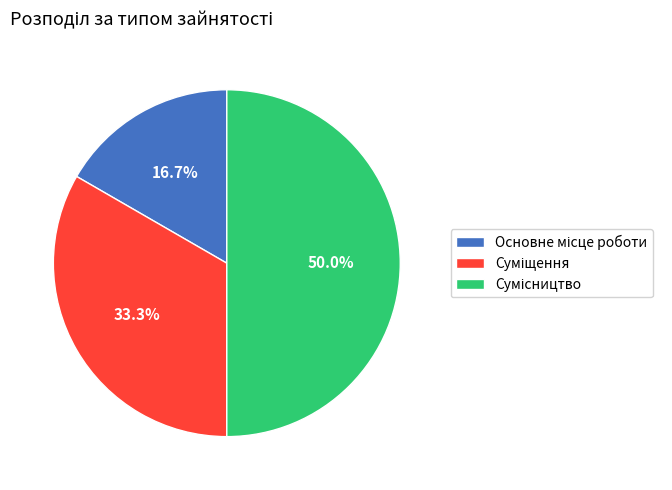

Does Основне місце роботи account for over 50% of the chart?

No